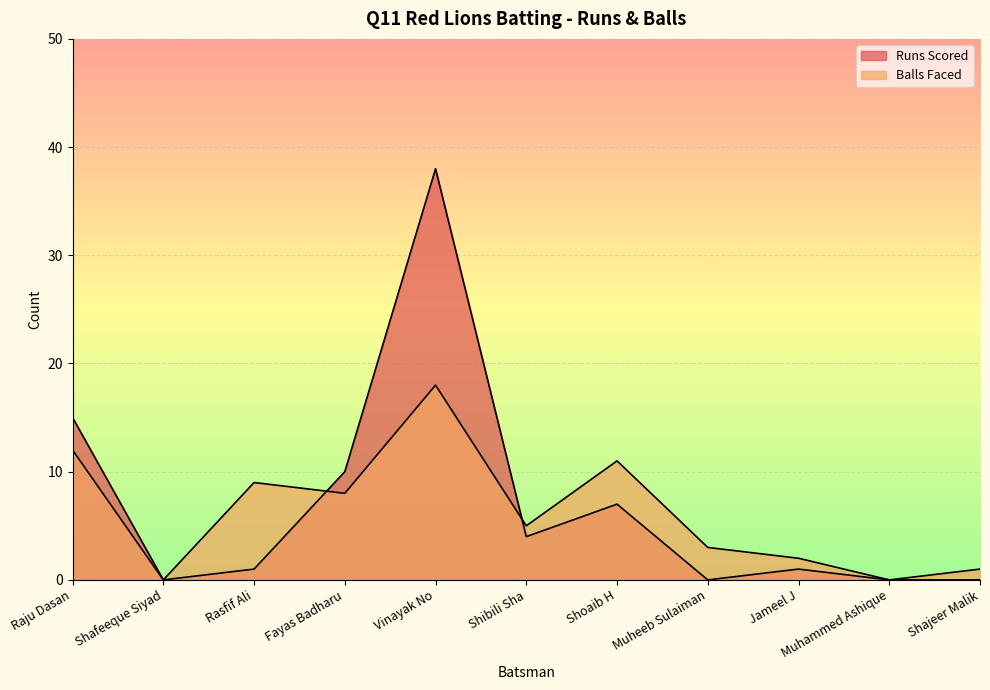

The Balls Faced series shows 9 at Rasfif Ali. True or false?

True